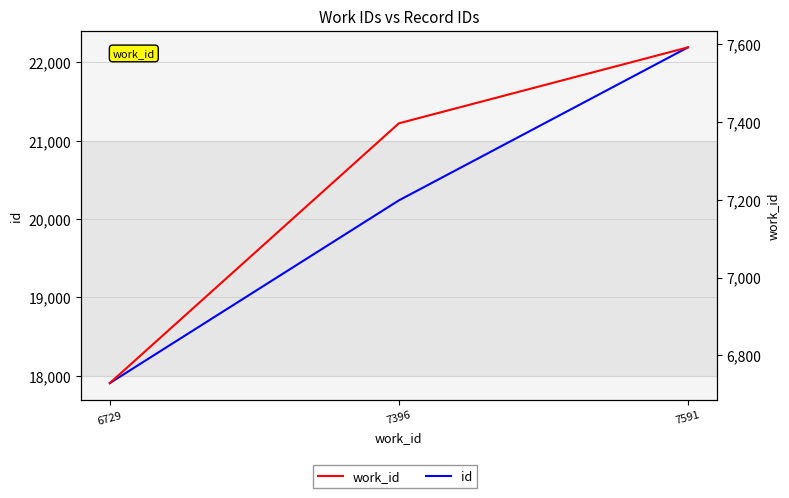

Which has a higher value, 6729 or 7396?

7396